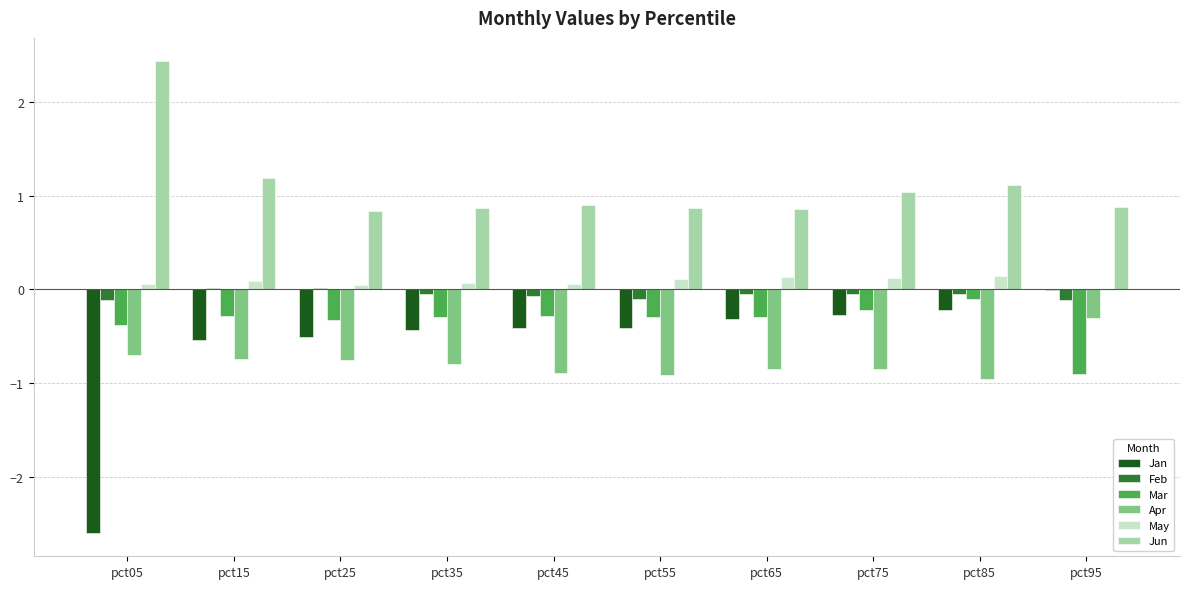

What are all the series names shown in the legend?

Jan, Feb, Mar, Apr, May, Jun